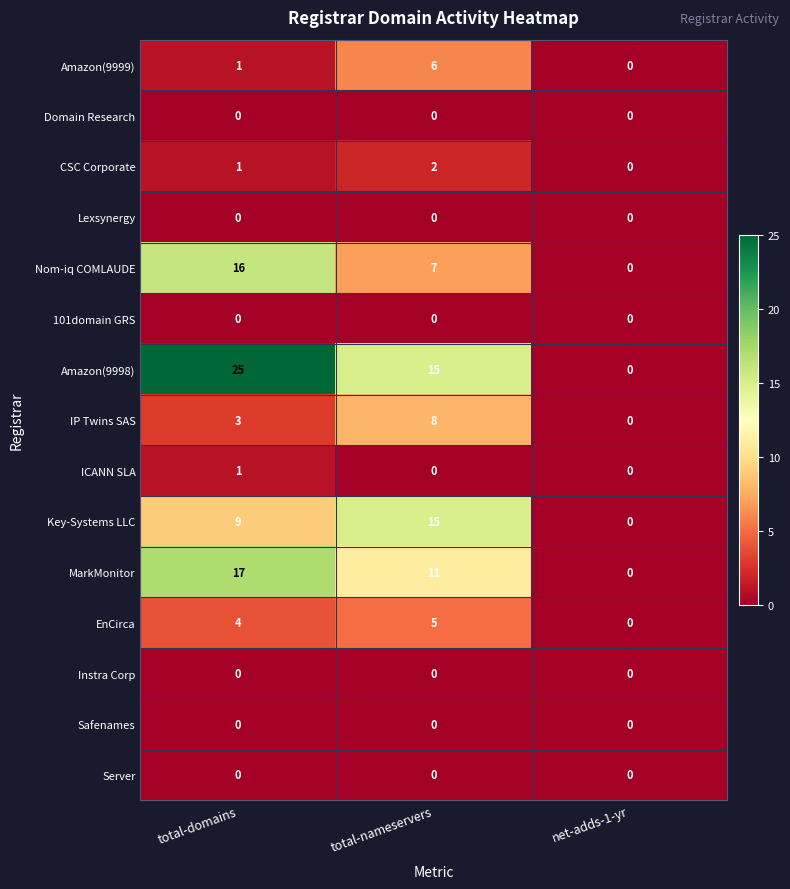

The value of ICANN SLA at total-nameservers is -1. True or false?

False